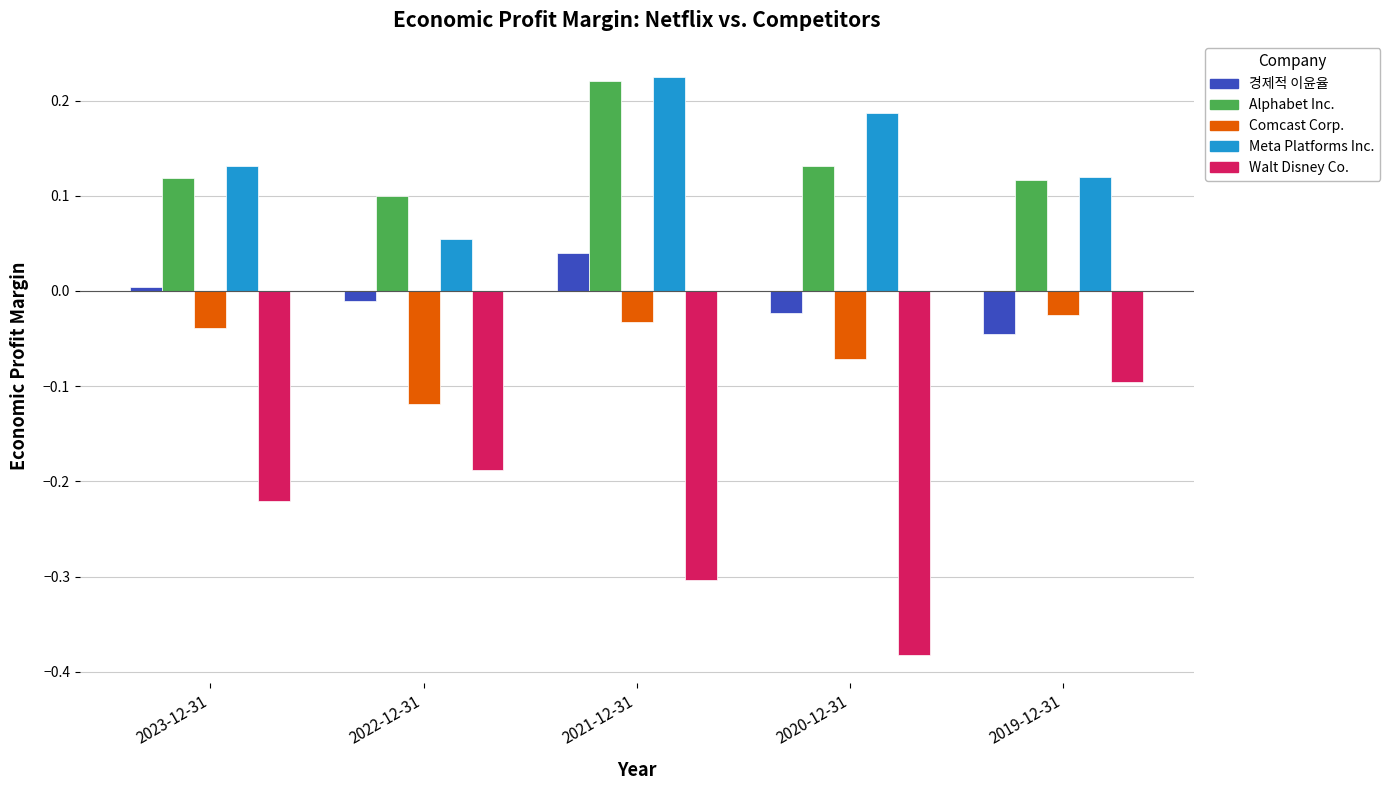

What is the sum of all Walt Disney Co. values?

-1.2